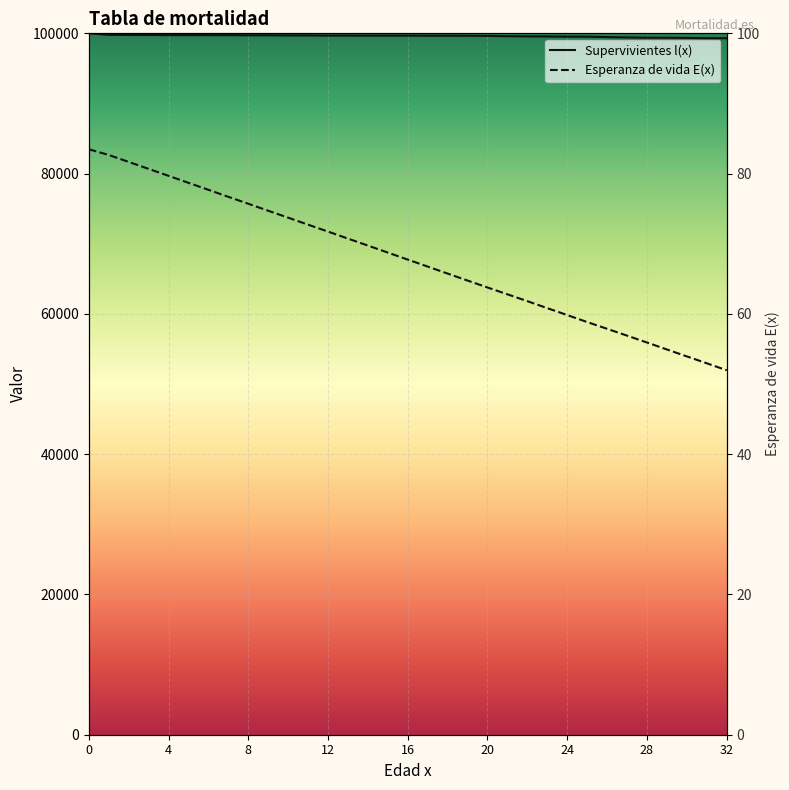

What is the total value across all series at 10?

99774.7